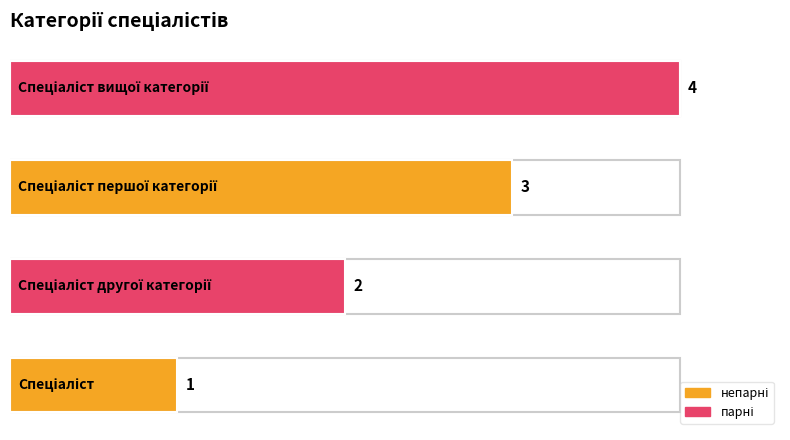

What is the sum of all values?

10